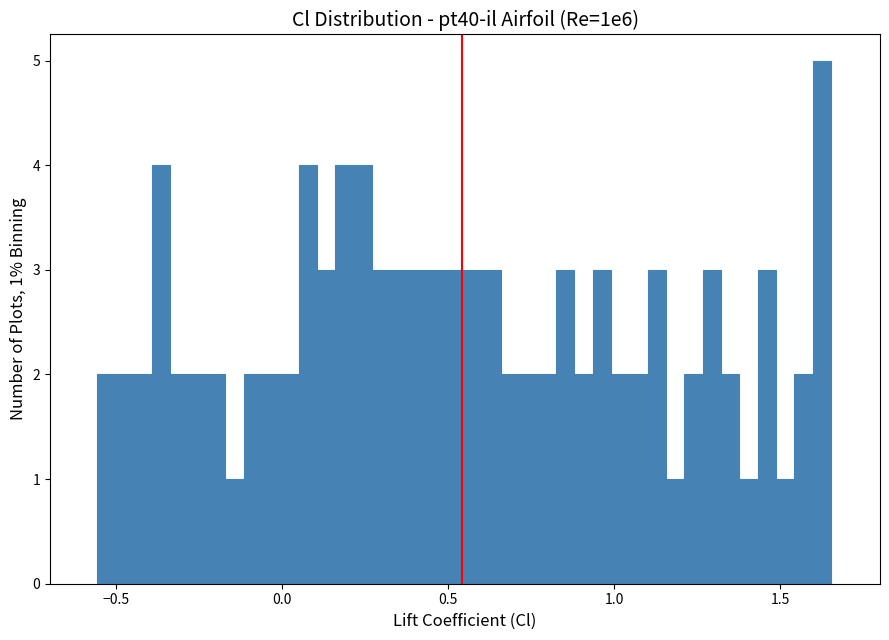

Read against the x-axis, roughly where is the centre of the tallest bar?

1.65